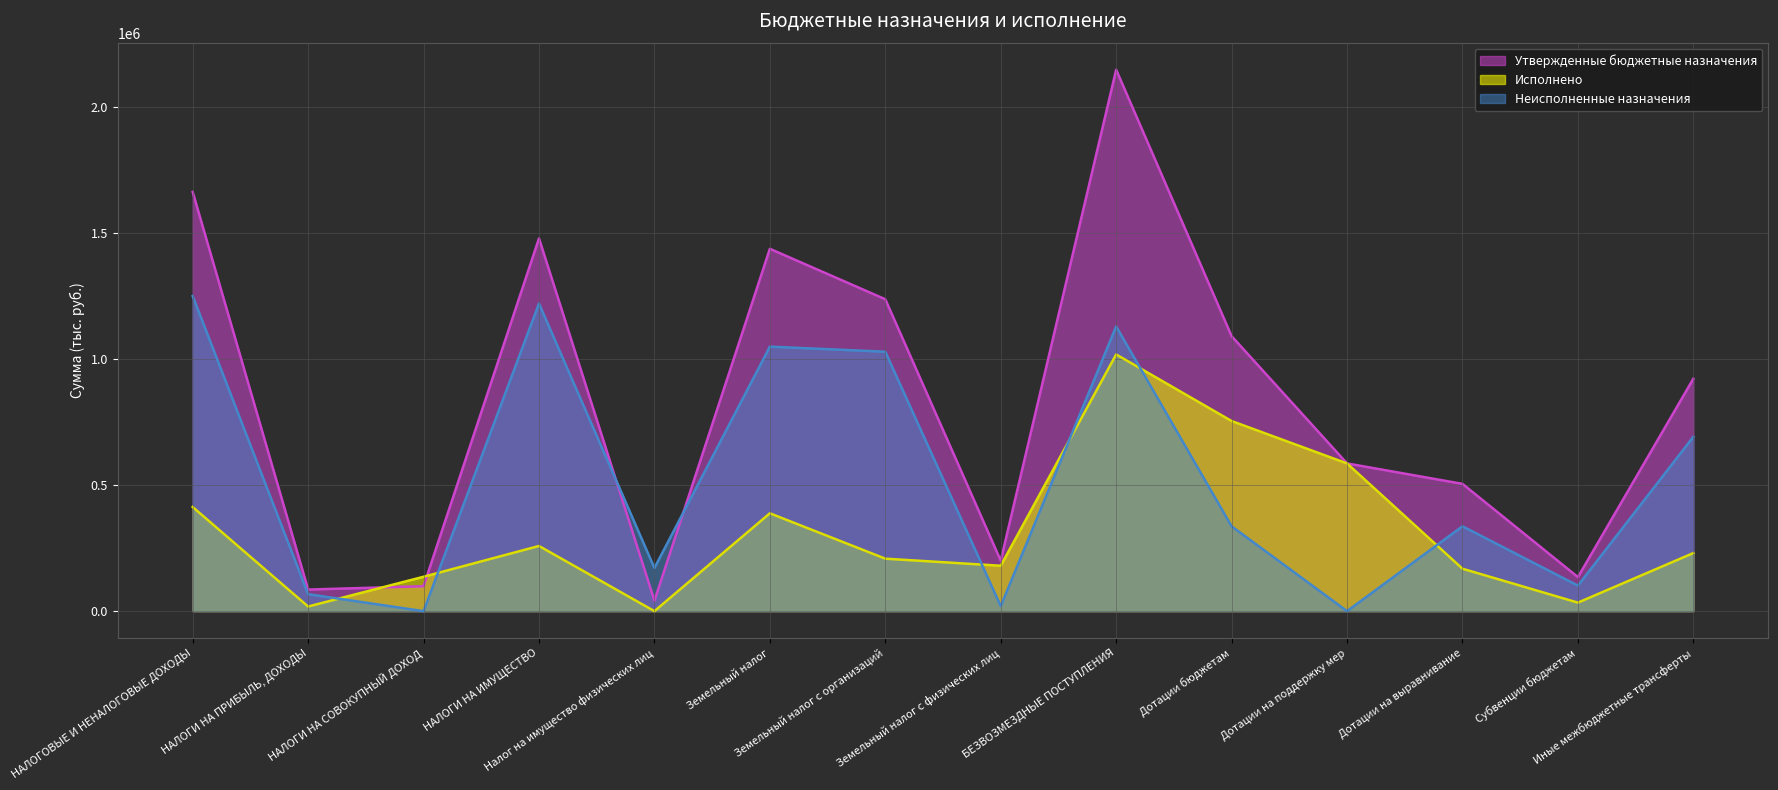

Where does the Неисполненные назначения series first go above 336410?

НАЛОГОВЫЕ И НЕНАЛОГОВЫЕ ДОХОДЫ